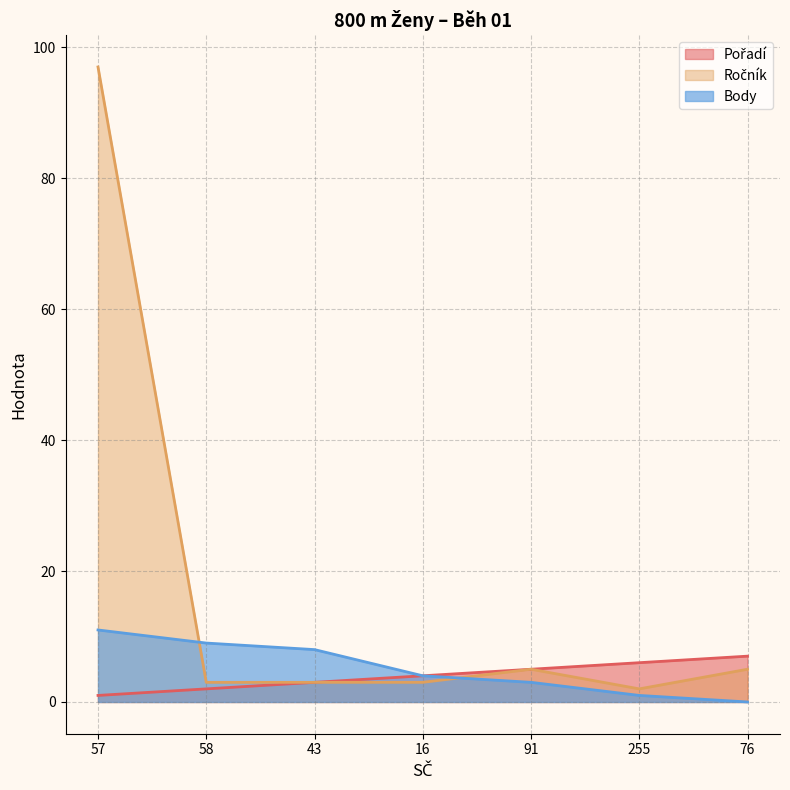

Is it true that Ročník equals 2 at 255?

True